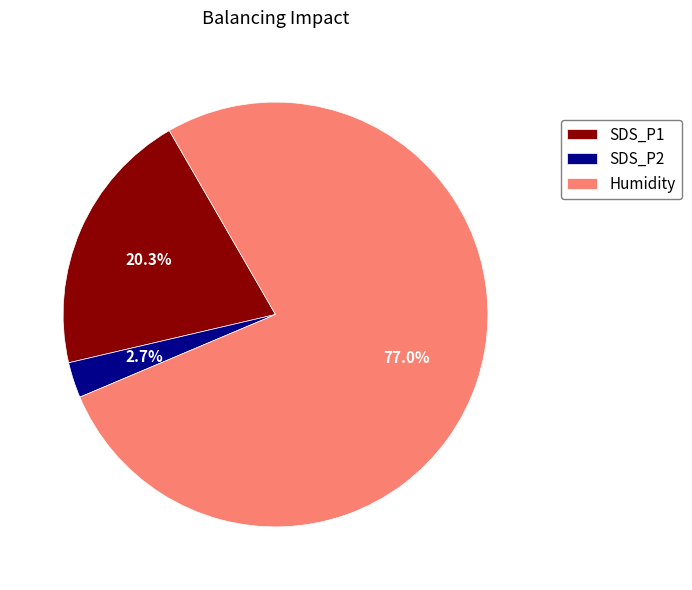

What is the majority slice?

Humidity